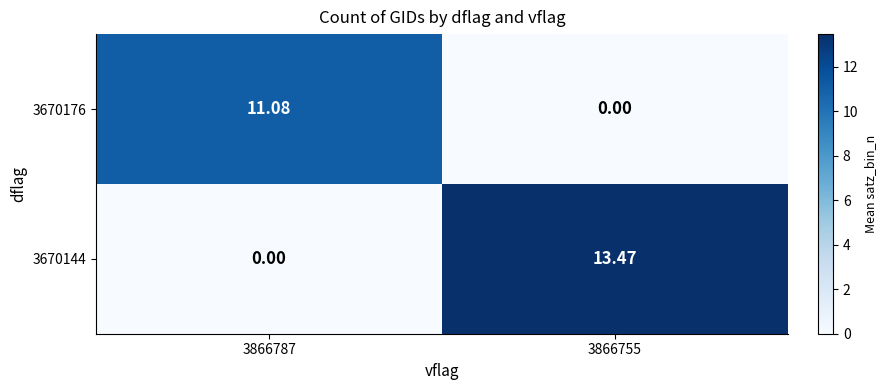

What is the total value across all series at 3866787?

11.1